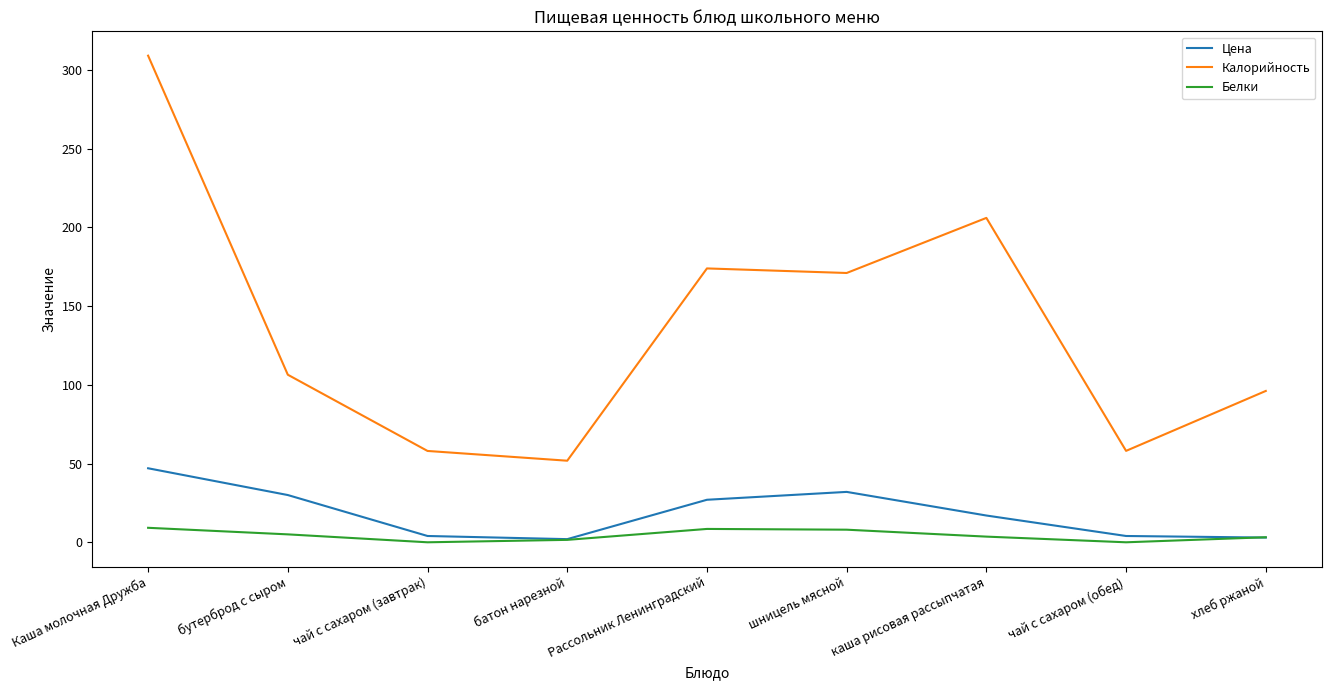

True or false: Белки has a value of 3.2 at хлеб ржаной.

True